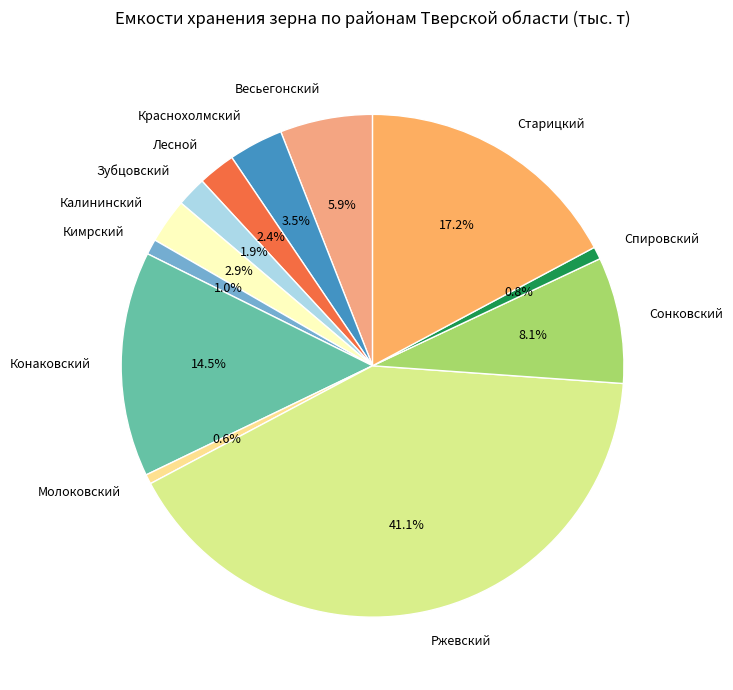

What is the ratio of the value at Молоковский to the value at Сонковский?

0.1